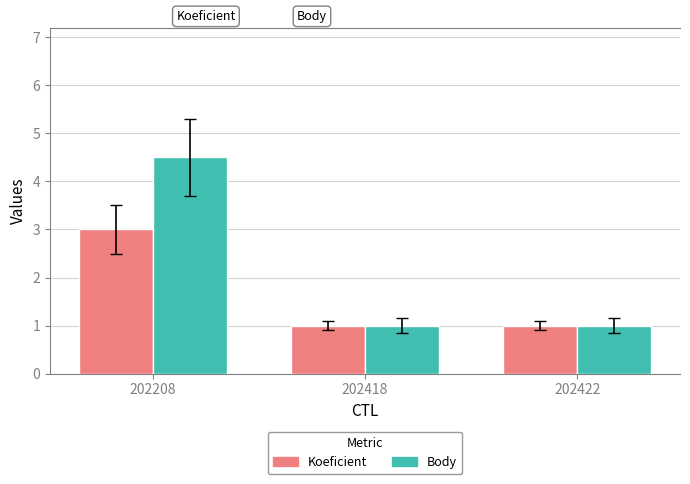

How many data points does each series have?

3